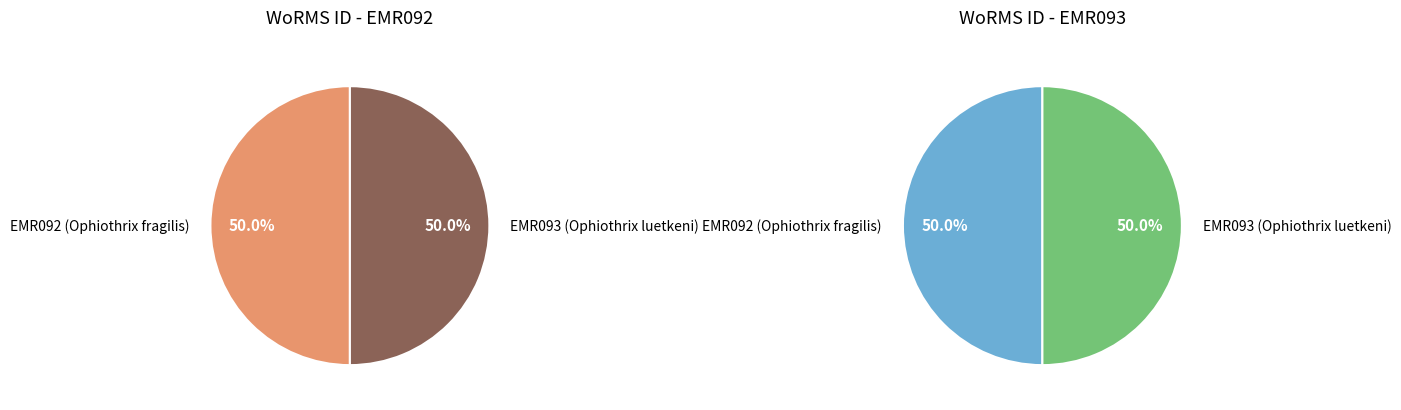

To the nearest percent, what portion does EMR092 (Ophiothrix fragilis) represent?

50%